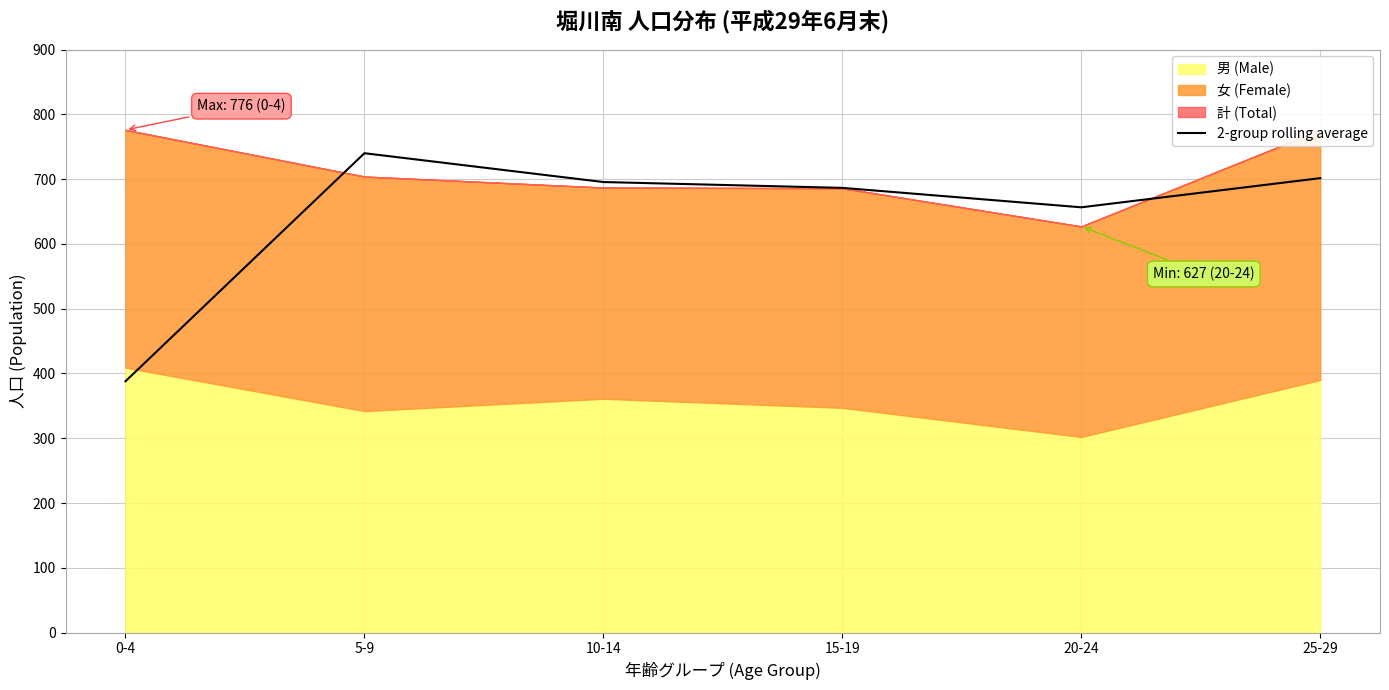

At which label does 2-group rolling average reach its minimum?

0-4